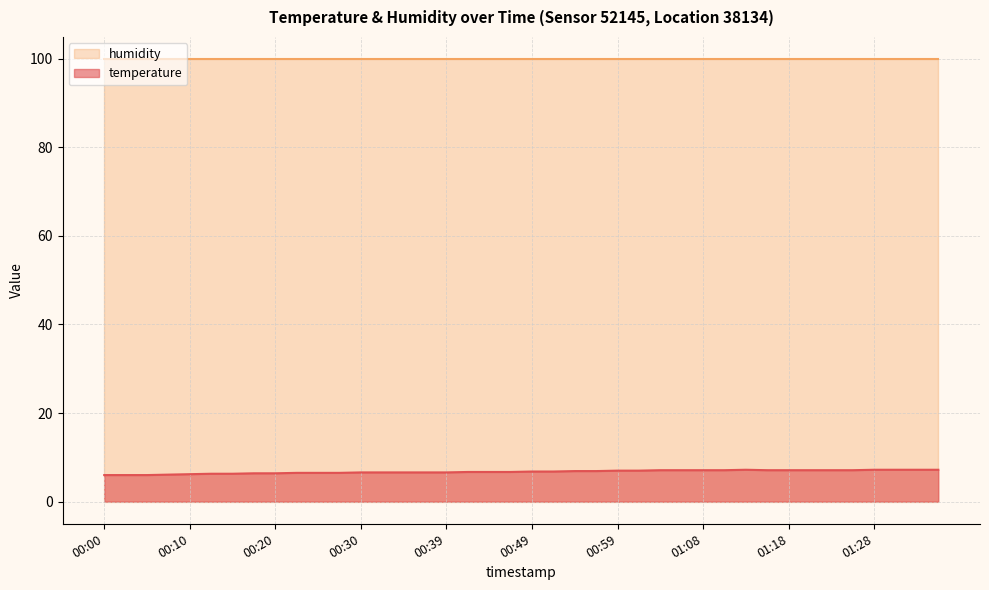

At which label is the value closest to 6?

00:00